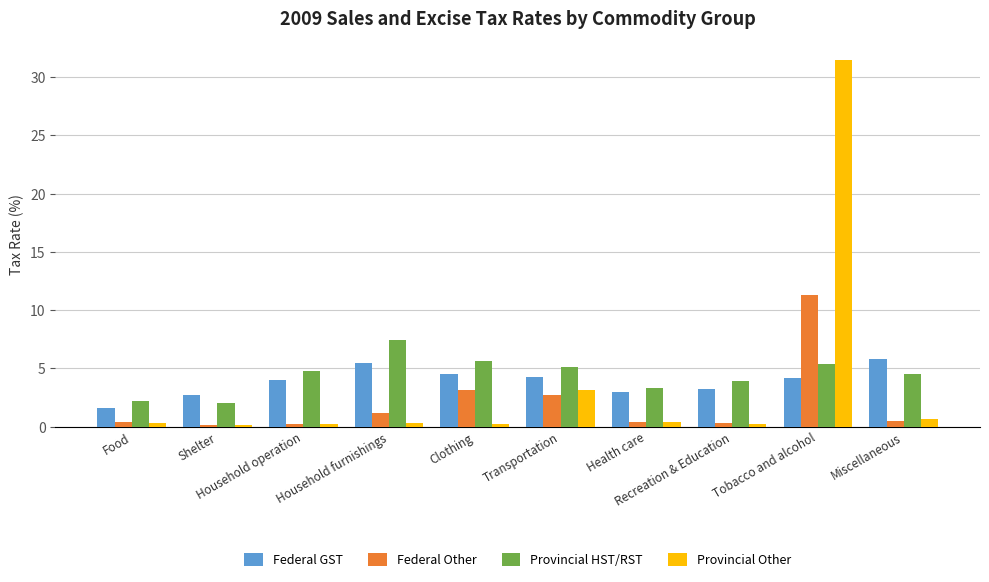

What is the sum of all Provincial HST/RST values?

44.3